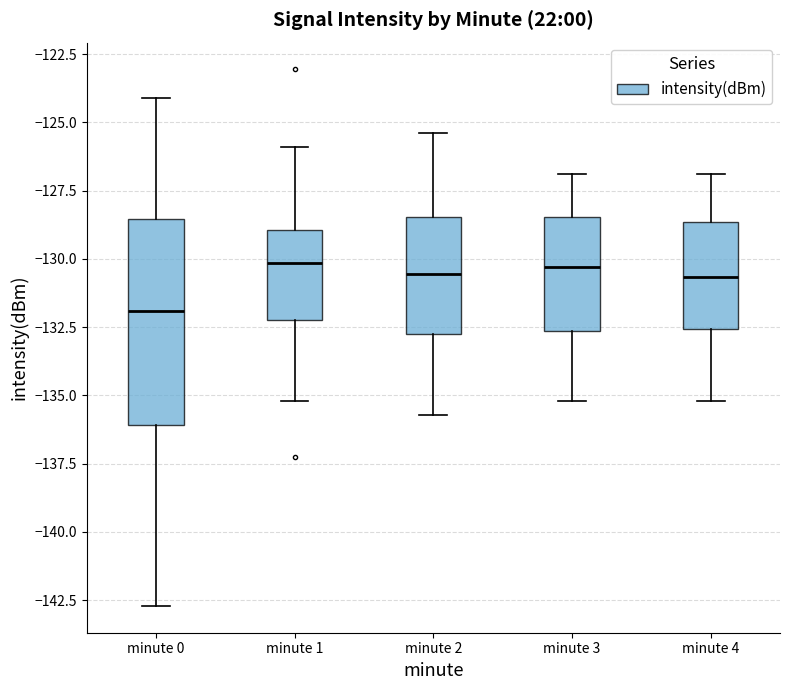

Where does the median line of the box for minute 0 sit on the y-axis? The values are not printed on the chart, so give them approximately, as read against the axis.

-132.0